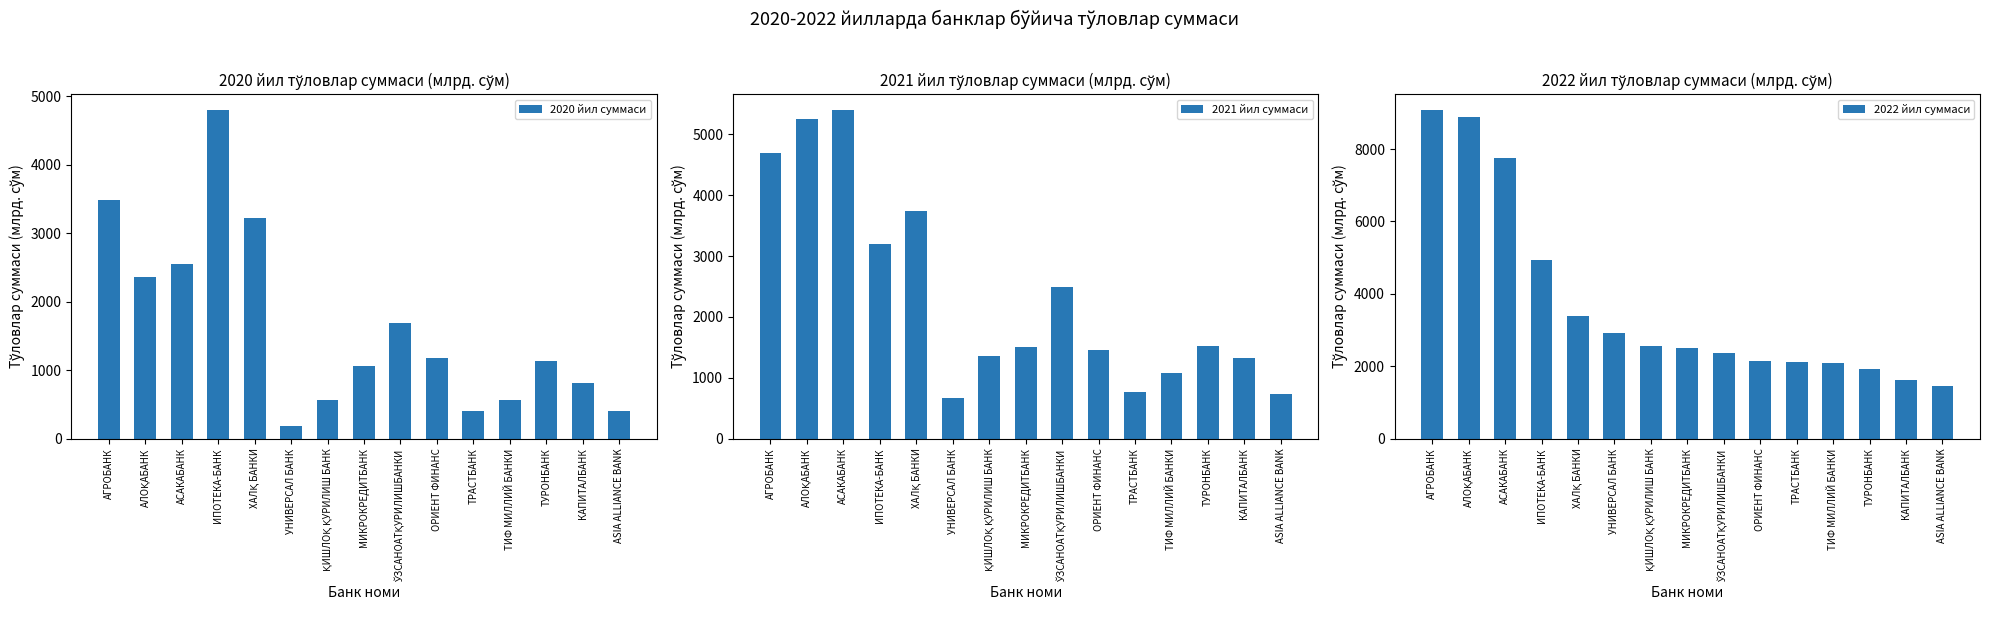

List the series in order of their overall mean, lowest first.

2020 йил суммаси, 2021 йил суммаси, 2022 йил суммаси